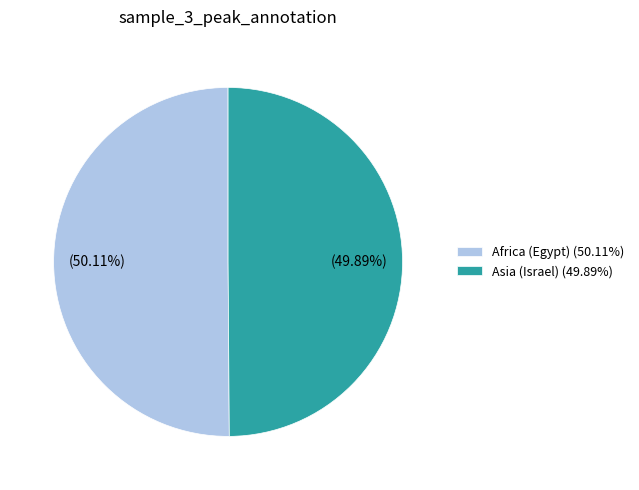

To the nearest percent, what is the combined percentage of Africa (Egypt) and Asia (Israel)?

100%